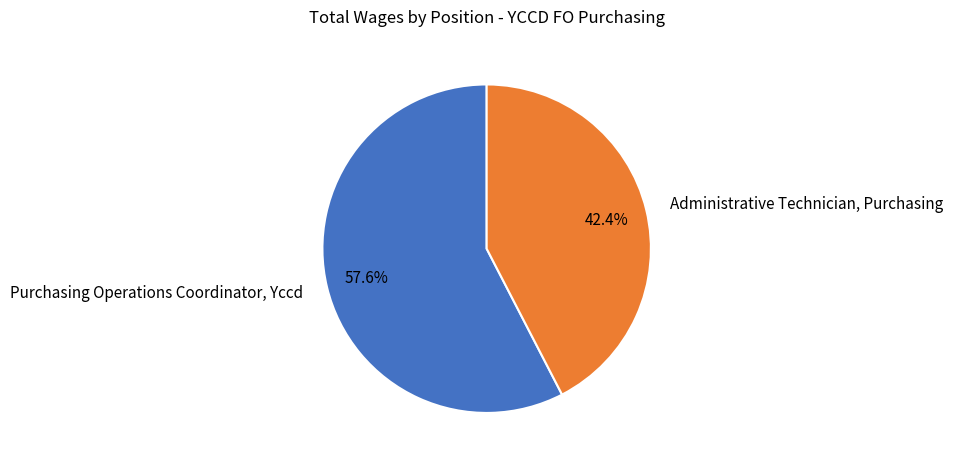

To the nearest percent, what is the average slice percentage?

50%